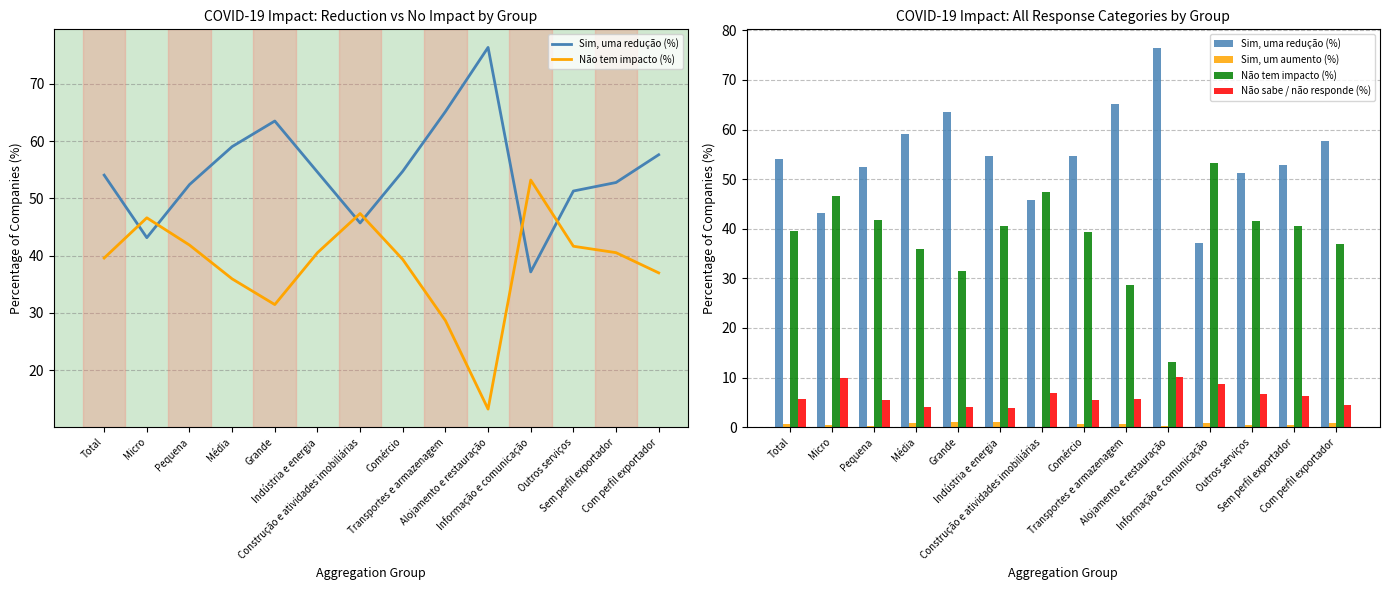

Between Sem perfil exportador and Com perfil exportador, which series saw the biggest shift?

Sim, uma redução (%)